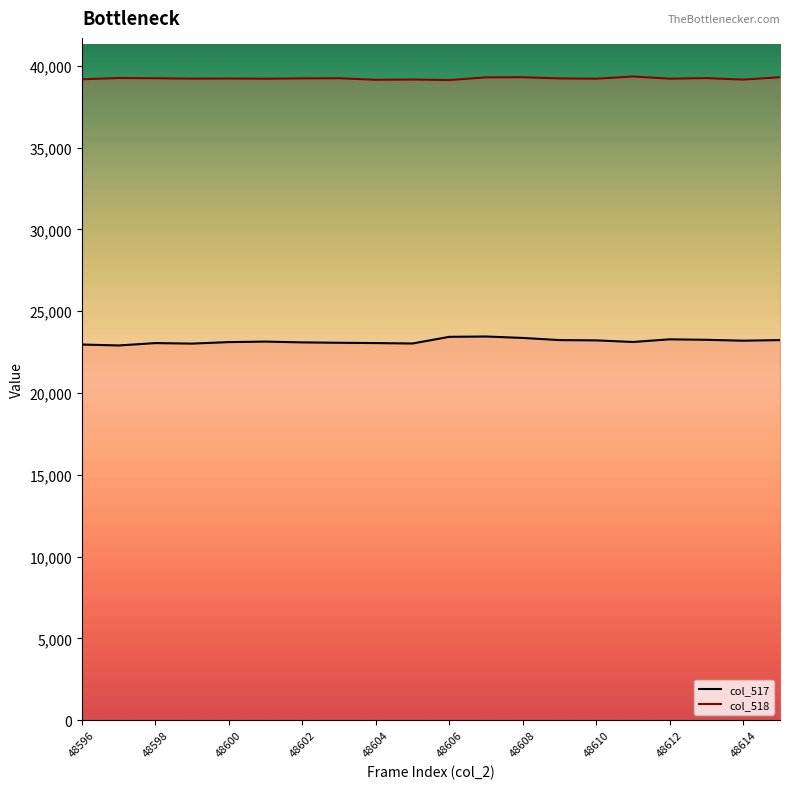

Reading left to right, list all the values displayed in this chart.

col_517: 22966	22910	23055	23023	23115	23146	23097	23074	23055	23030	23438	23457	23370	23238	23220	23123	23285	23255	23201	23238
col_518: 39183	39260	39245	39222	39230	39217	39238	39245	39152	39168	39135	39300	39308	39236	39218	39353	39221	39255	39164	39308